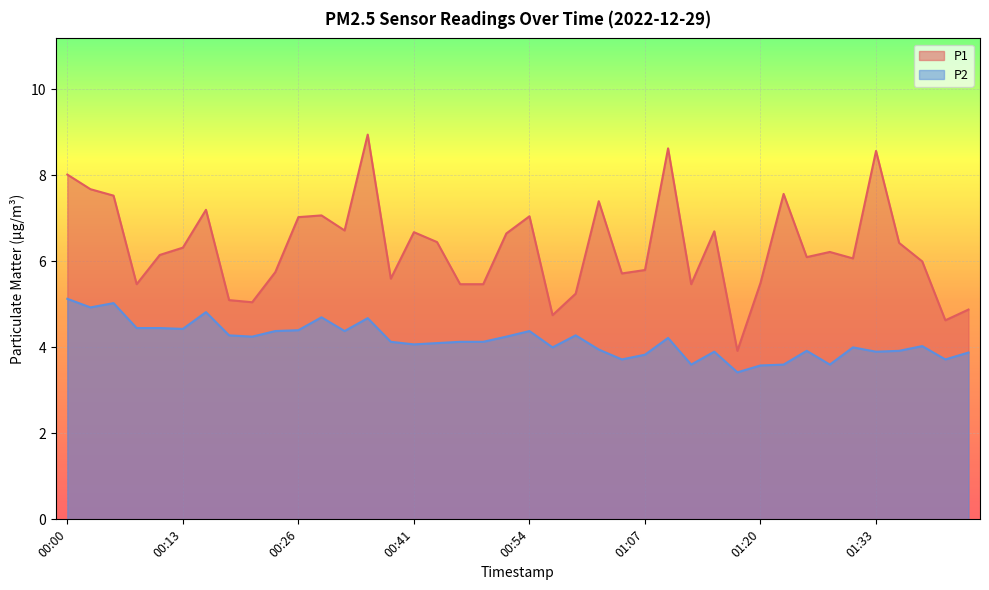

How many interior local peaks does the P1 series have?

11